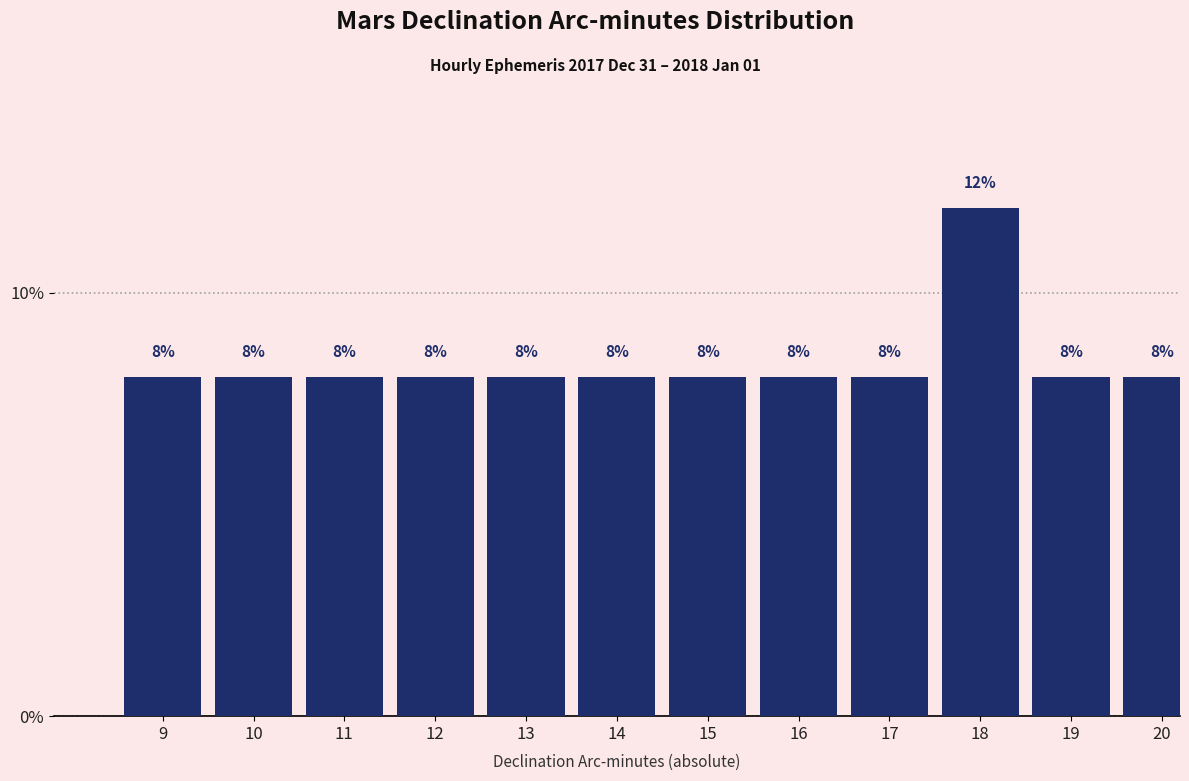

Reading left to right, extract all data points from this chart.

8	8	8	8	8	8	8	8	8	12	8	8